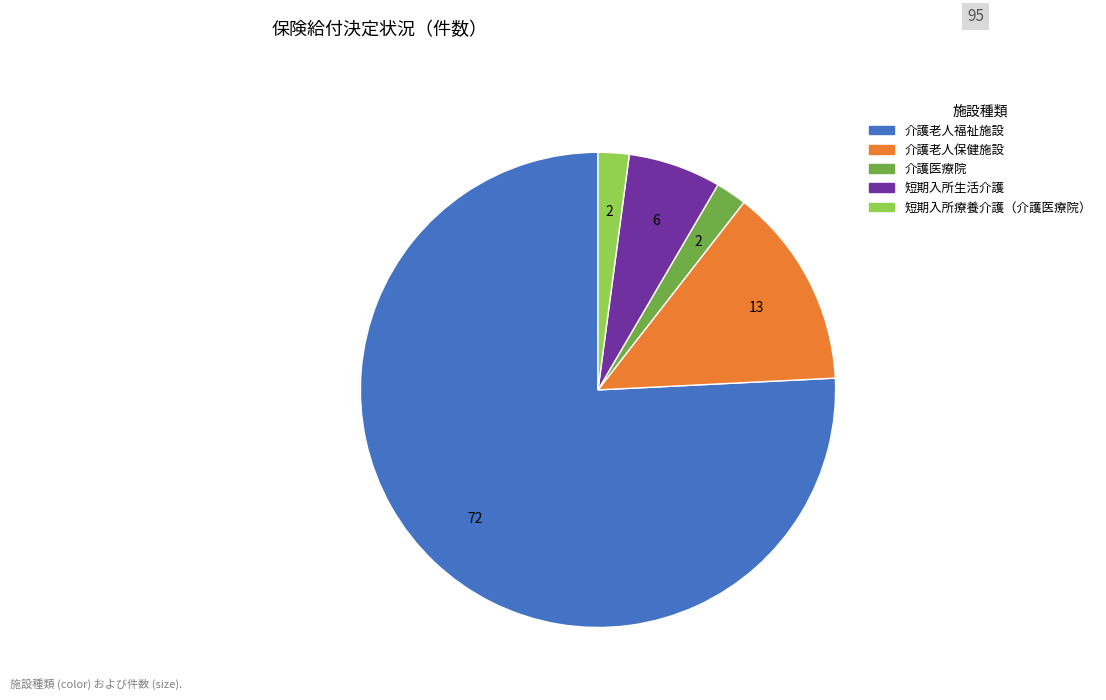

Is there any slice that represents more than half of the pie?

Yes